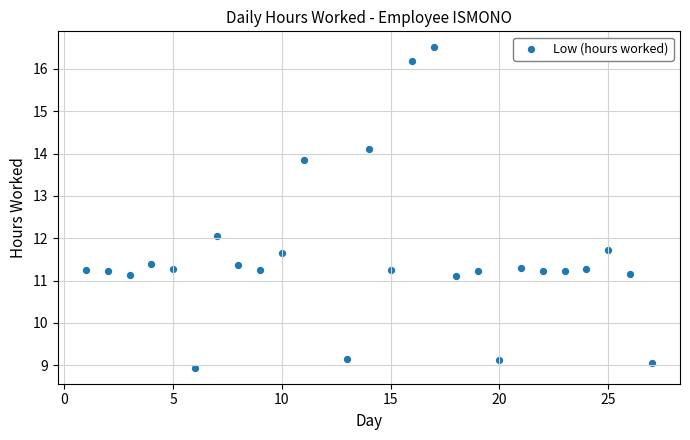

What is the range of Y values (max minus min)?

7.6